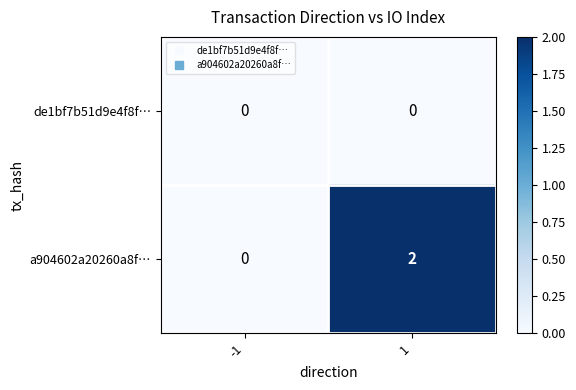

What is the difference between the highest and lowest values at 1?

2